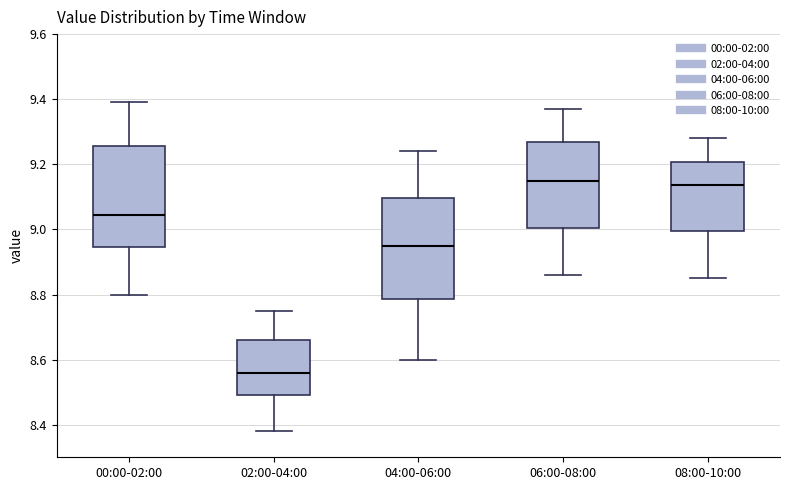

Reading left to right, transcribe this box plot: for each box, give where its median line is, the range the box spans, and where its two whiskers end, as read against the y-axis. The values are not printed on the chart, so give them approximately, as read against the axis.

00:00-02:00: median 9.04, box 8.94 to 9.26, whiskers 8.80 to 9.40
02:00-04:00: median 8.56, box 8.50 to 8.66, whiskers 8.38 to 8.76
04:00-06:00: median 8.96, box 8.78 to 9.10, whiskers 8.60 to 9.24
06:00-08:00: median 9.16, box 9.00 to 9.26, whiskers 8.86 to 9.38
08:00-10:00: median 9.14, box 9.00 to 9.20, whiskers 8.86 to 9.28